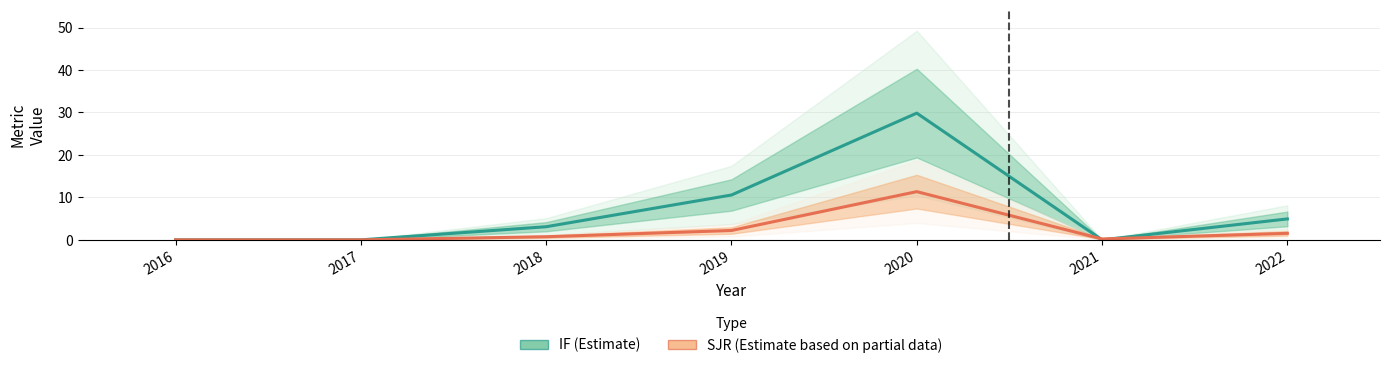

What is the difference between the maximum and second lowest values in the IF (Estimate) series?

29.8